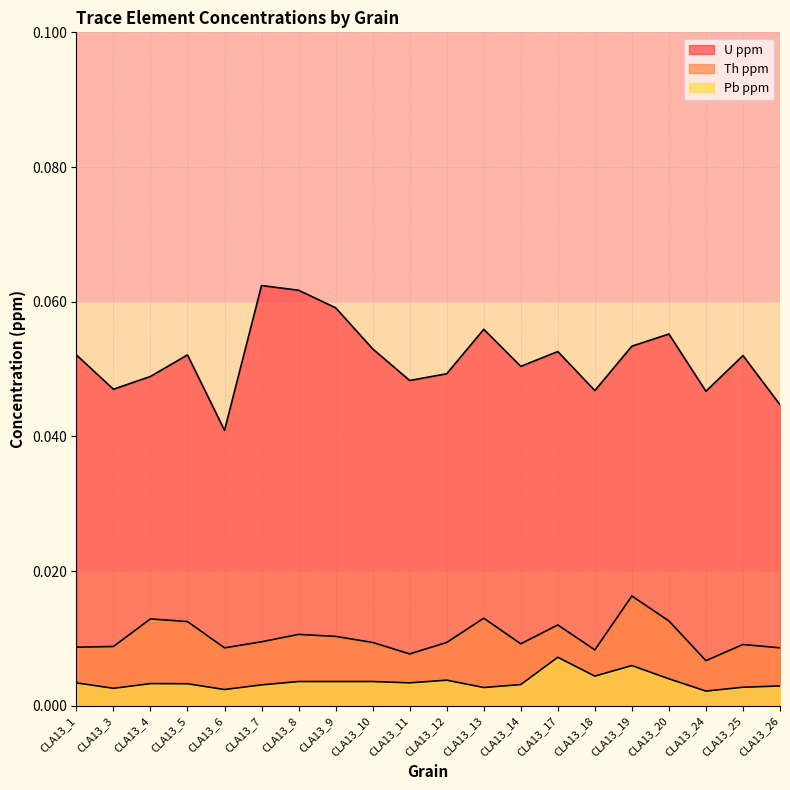

True or false: Th ppm and Pb ppm intersect in this chart.

False